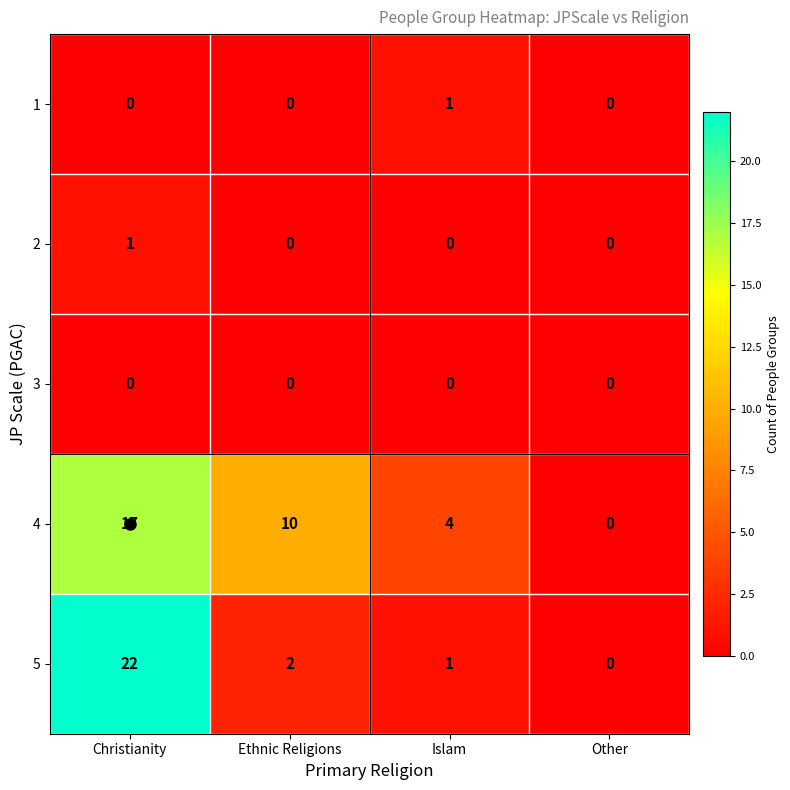

What is the highest value of the 4 series?

17